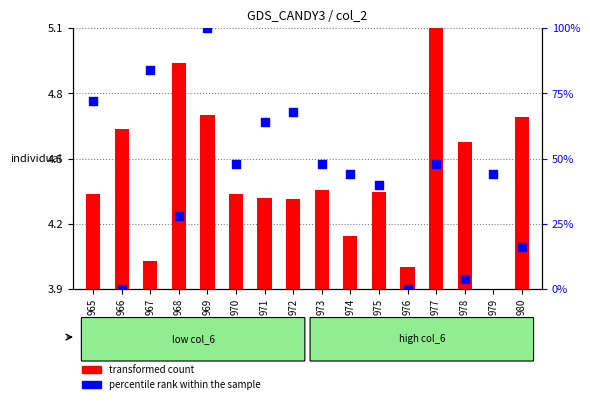

What are all the series names shown in the legend?

transformed count, percentile rank within the sample